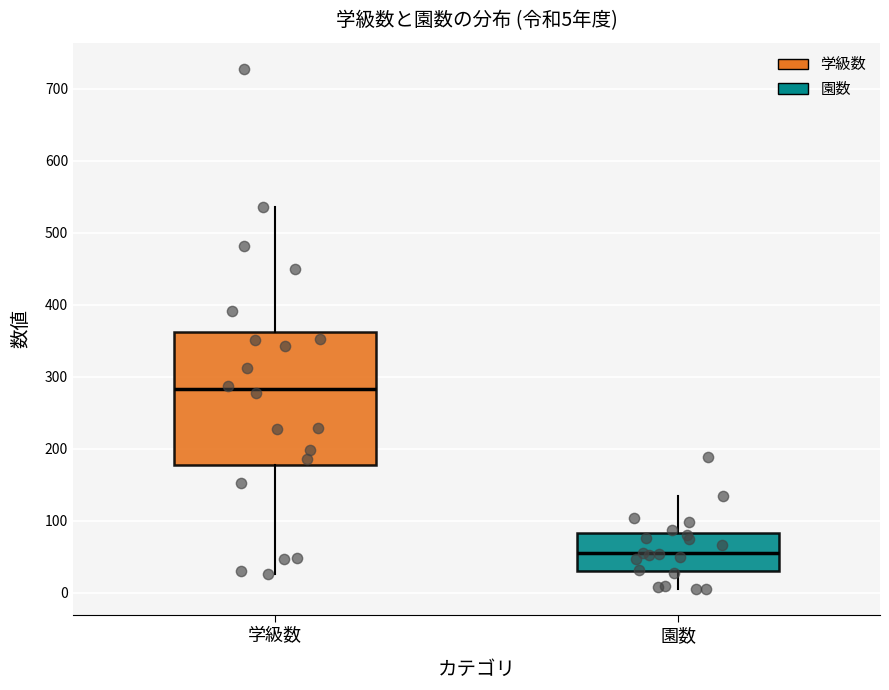

Which box's median line is the lowest?

園数